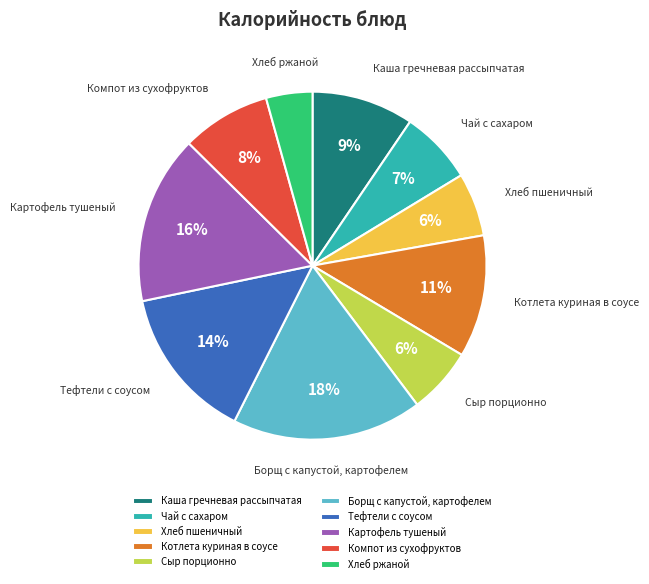

To the nearest percent, what is the average slice percentage?

10%